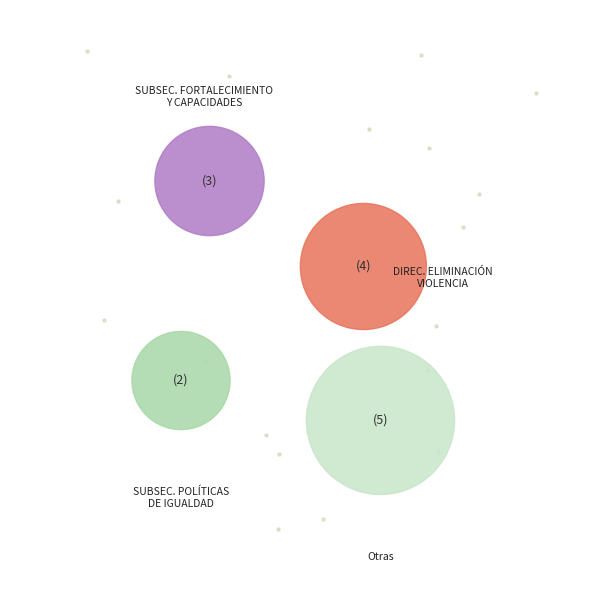

To the nearest percent, what portion does DIRECCIÓN DE ENFOQUE DIFERENCIAL represent?

2%